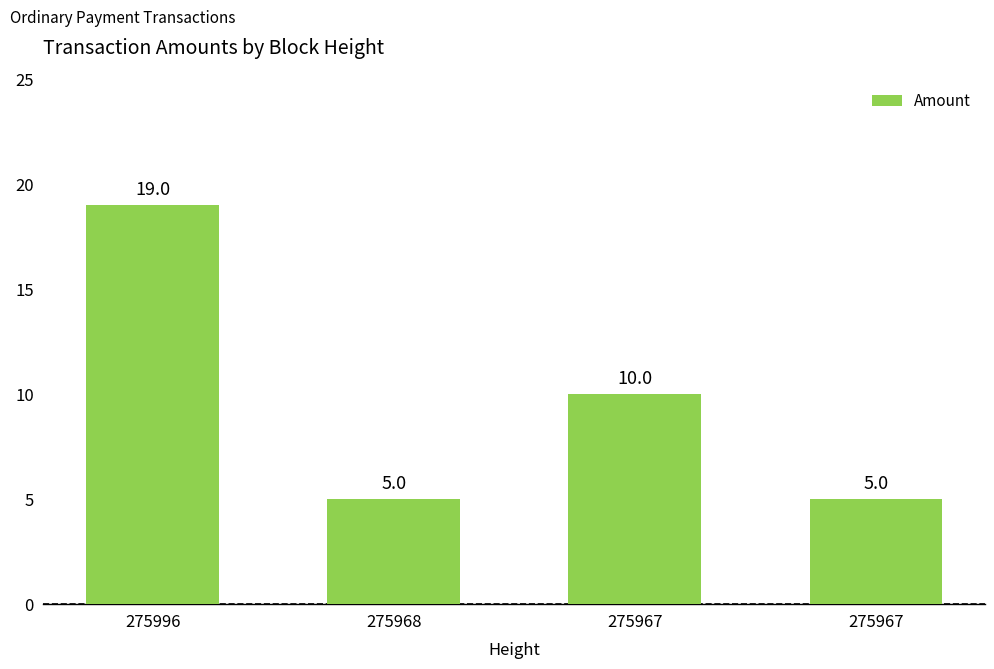

How many series are shown in this chart?

1